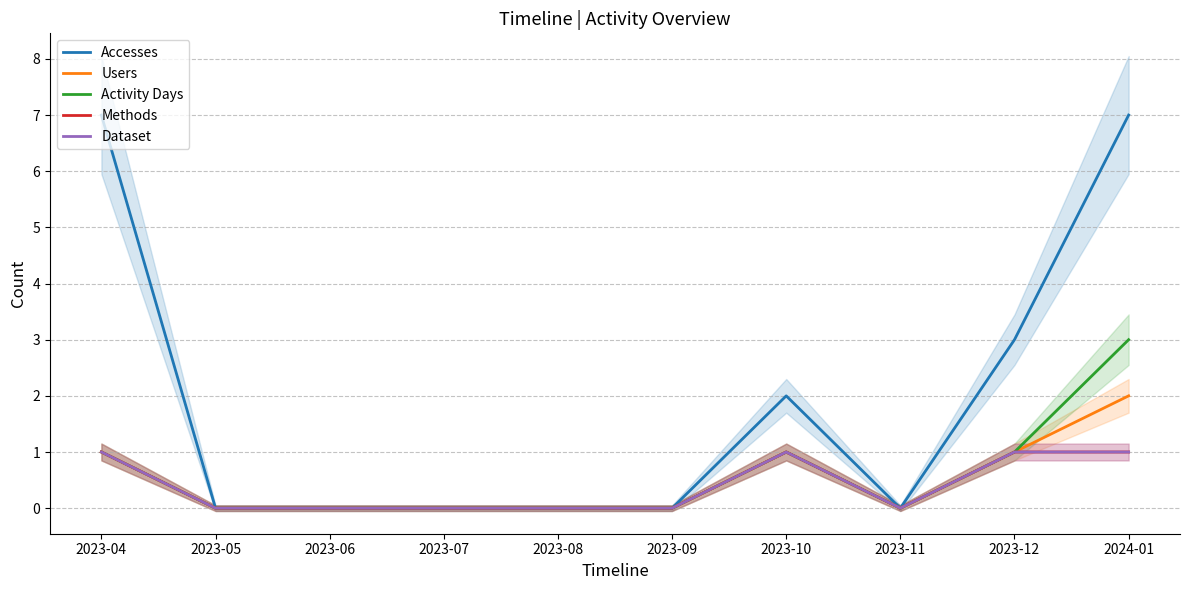

What is the sum of all Methods values?

4